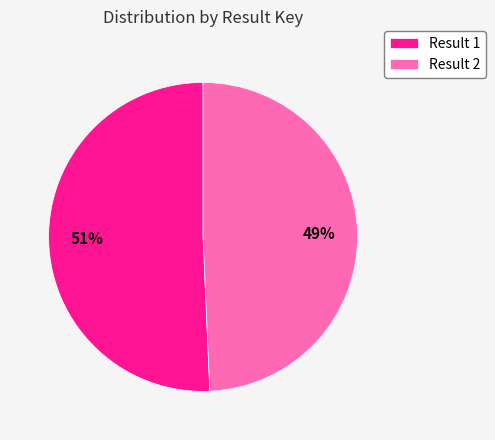

Which has a higher value, Result 1 or Result 2?

Result 1